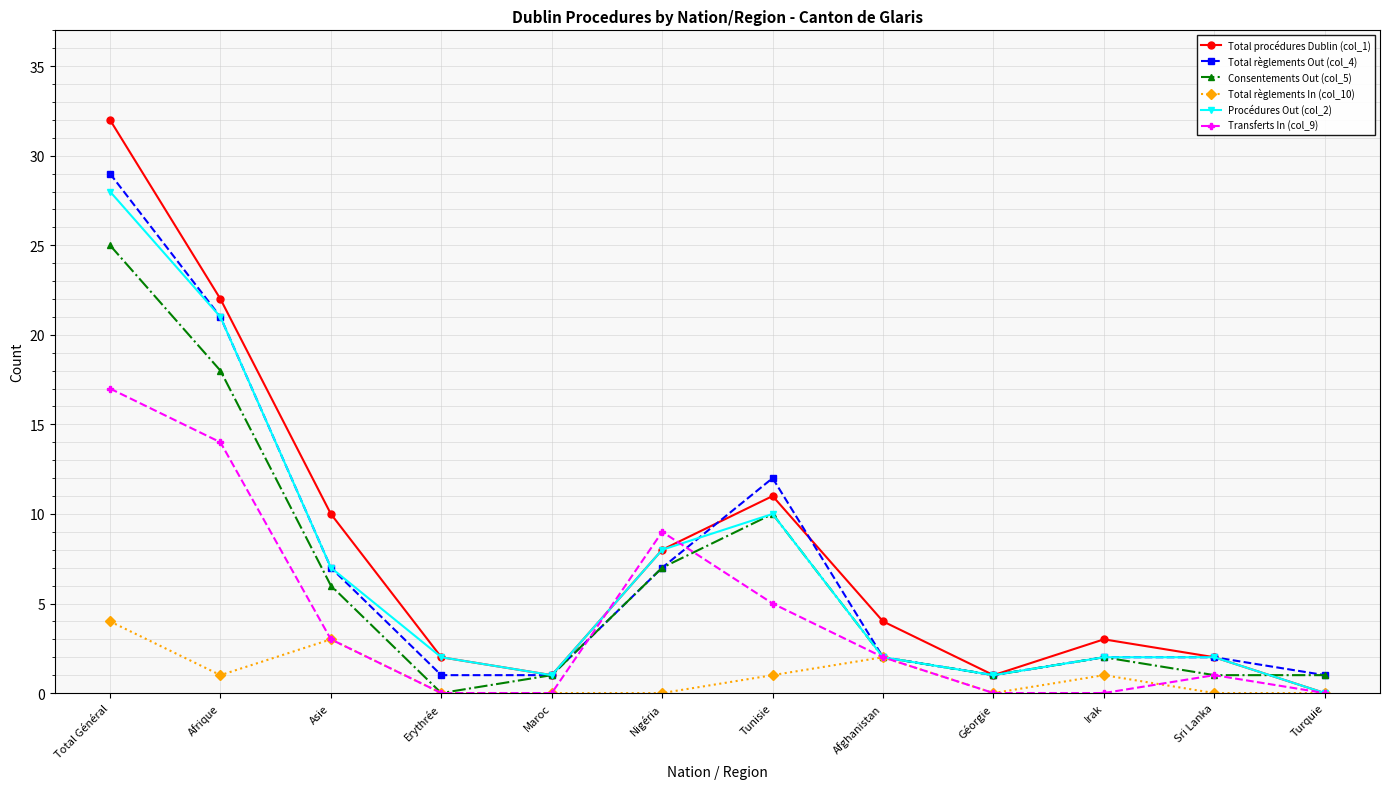

Is it true that Procédures Out (col_2) equals 1 at Maroc?

True